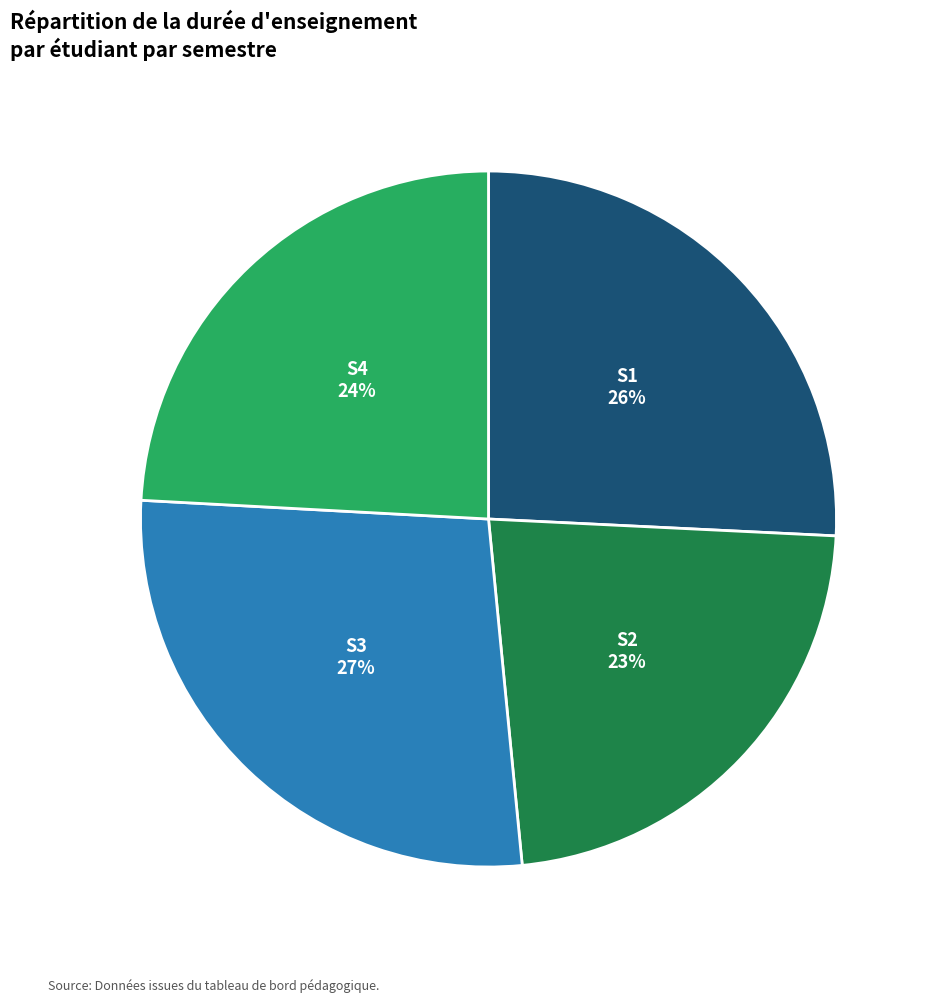

Rank the categories by value from highest to lowest.

S3, S1, S4, S2